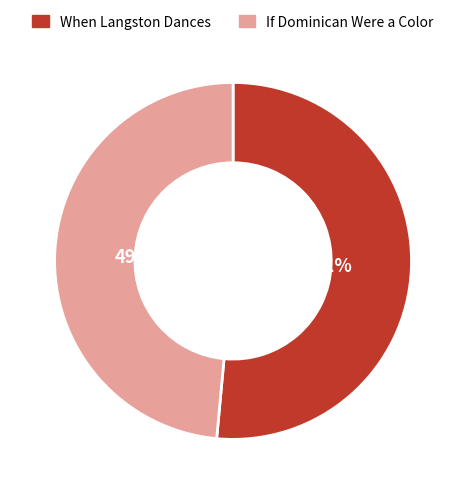

Is the sum of If Dominican Were a Color and When Langston Dances greater than half?

Yes